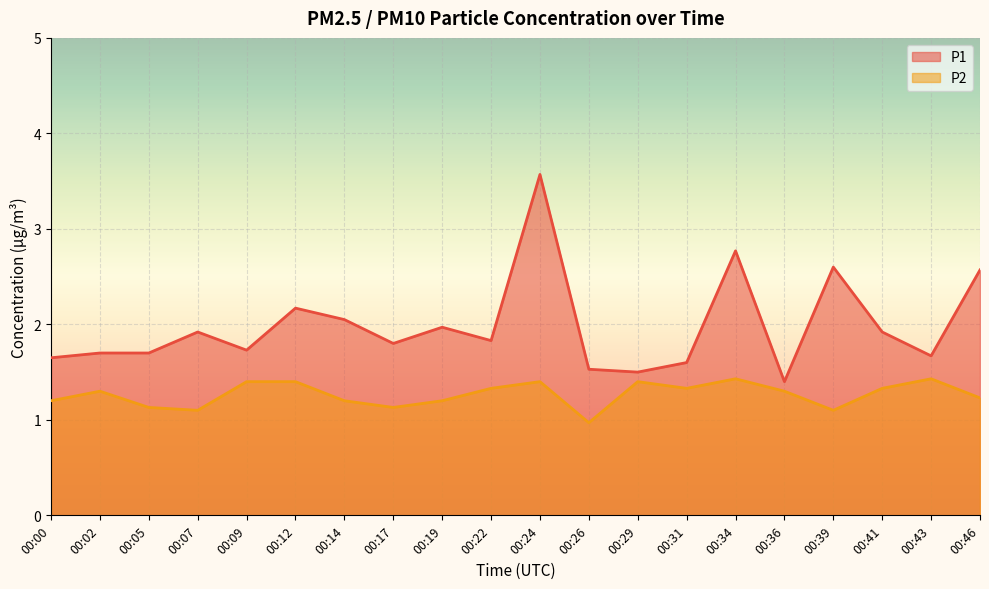

Rank the series at 00:02 from lowest to highest value.

P2, P1